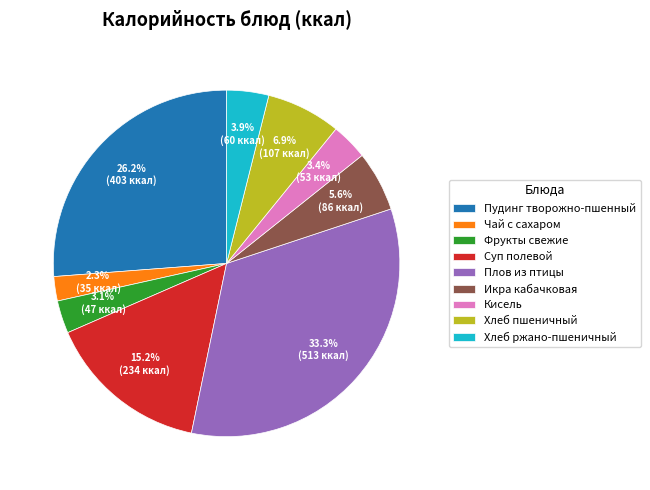

The Плов из птицы slice represents 20% of the pie. True or false?

False